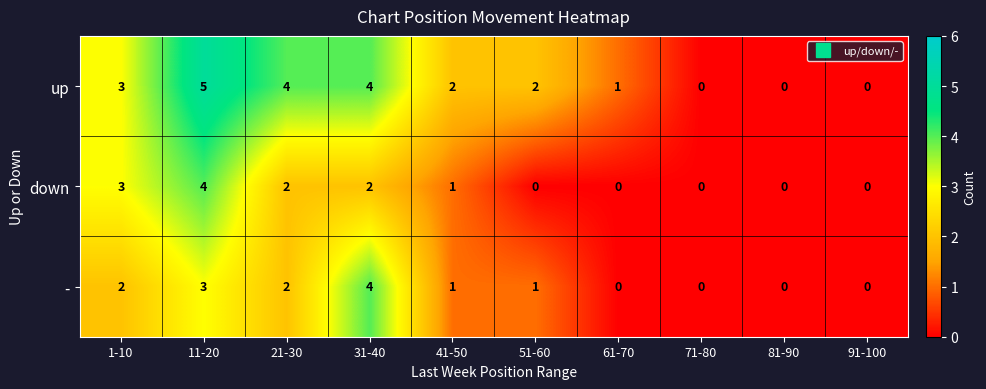

Reading right to left, extract all data points from this chart.

up: 0	0	0	1	2	2	4	4	5	3
down: 0	0	0	0	0	1	2	2	4	3
-: 0	0	0	0	1	1	4	2	3	2